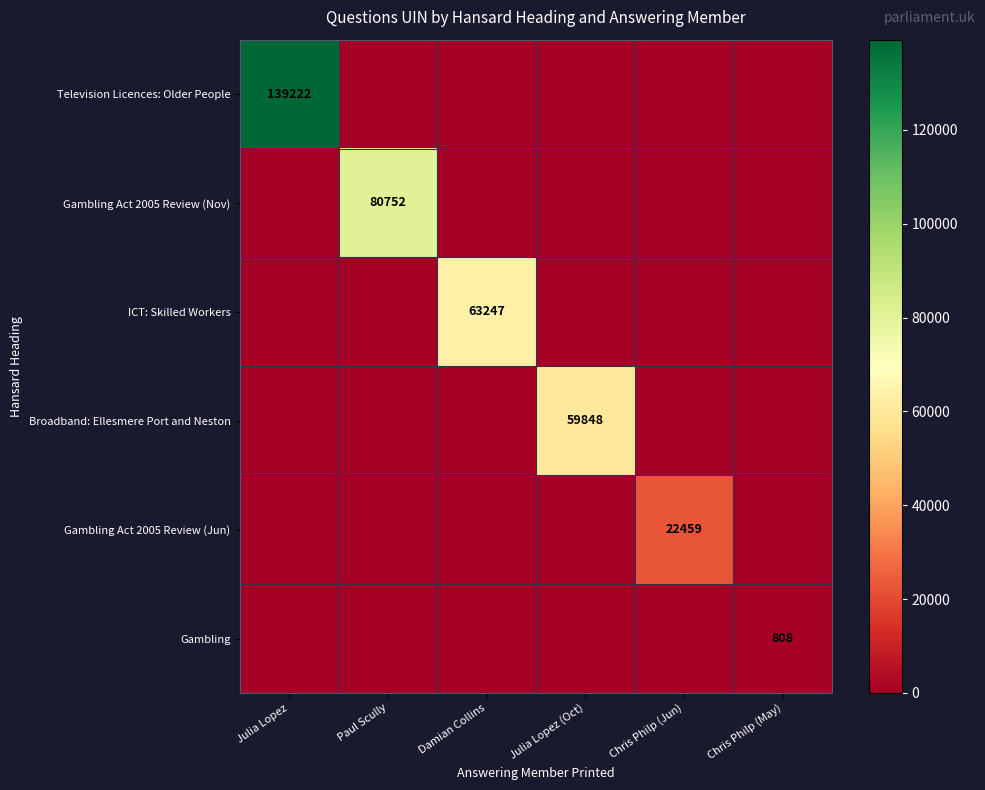

The Television Licences: Older People series shows 139222 at Julia Lopez. True or false?

True